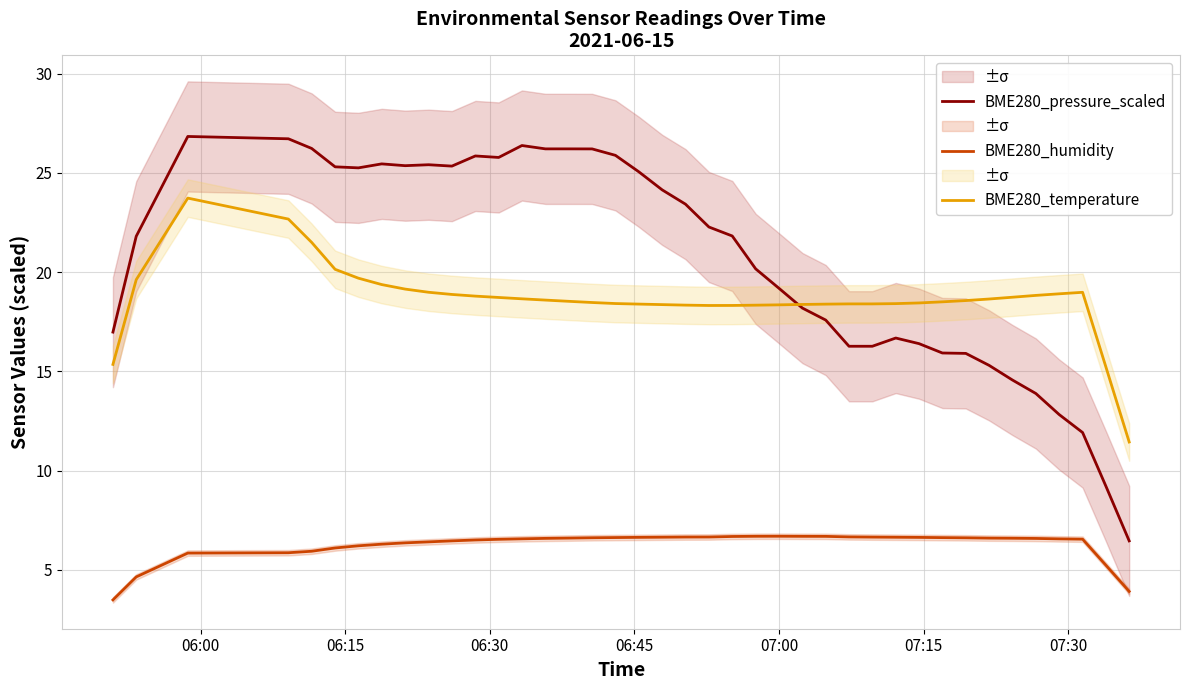

What is the highest value of the BME280_temperature series?

23.7